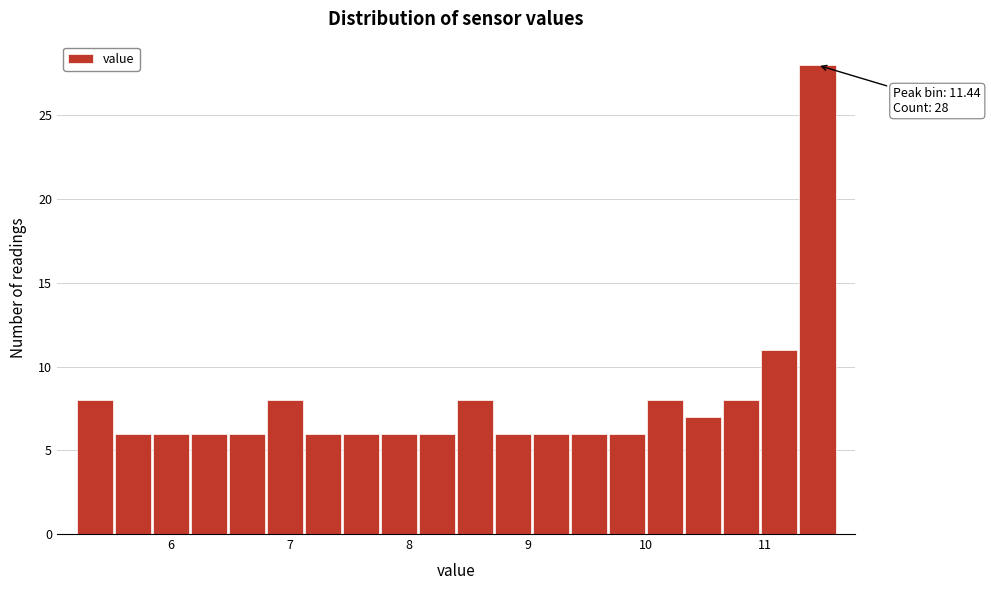

Around what value on the x-axis is the tallest bar? Give the approximate position of its centre, as read against the axis.

11.4